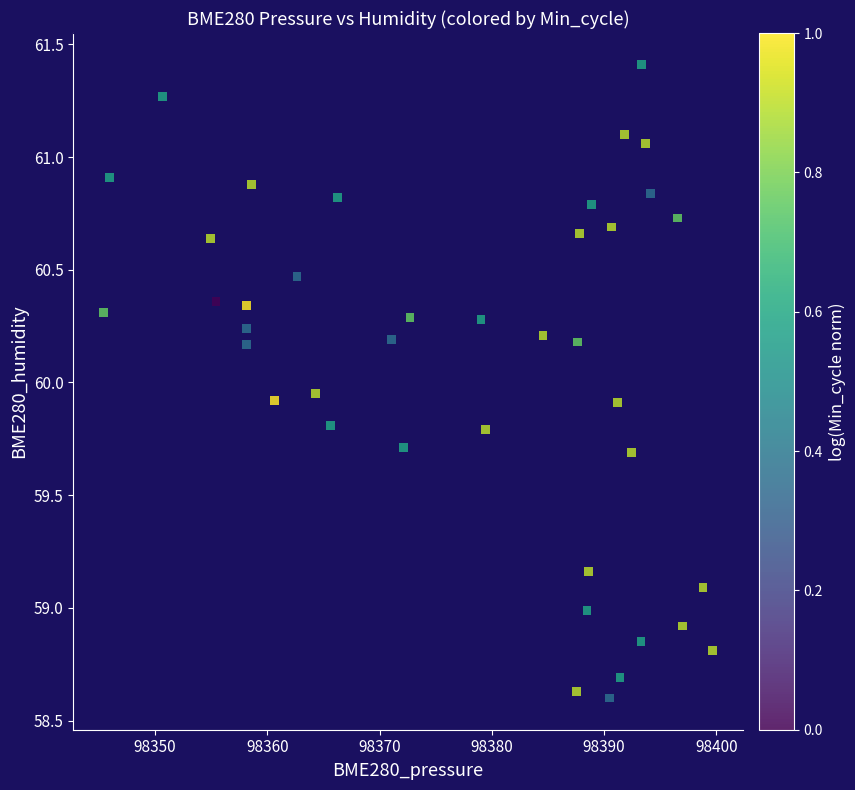

What is the range of X values (max minus min)?

54.2